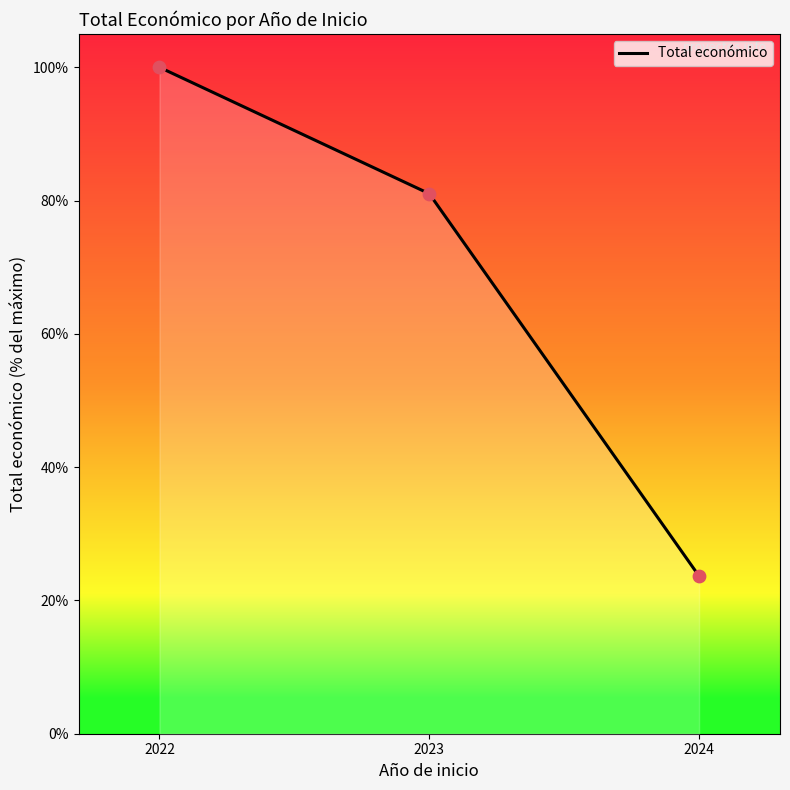

What is the ratio of the value at 2023 to the value at 2024?

3.4